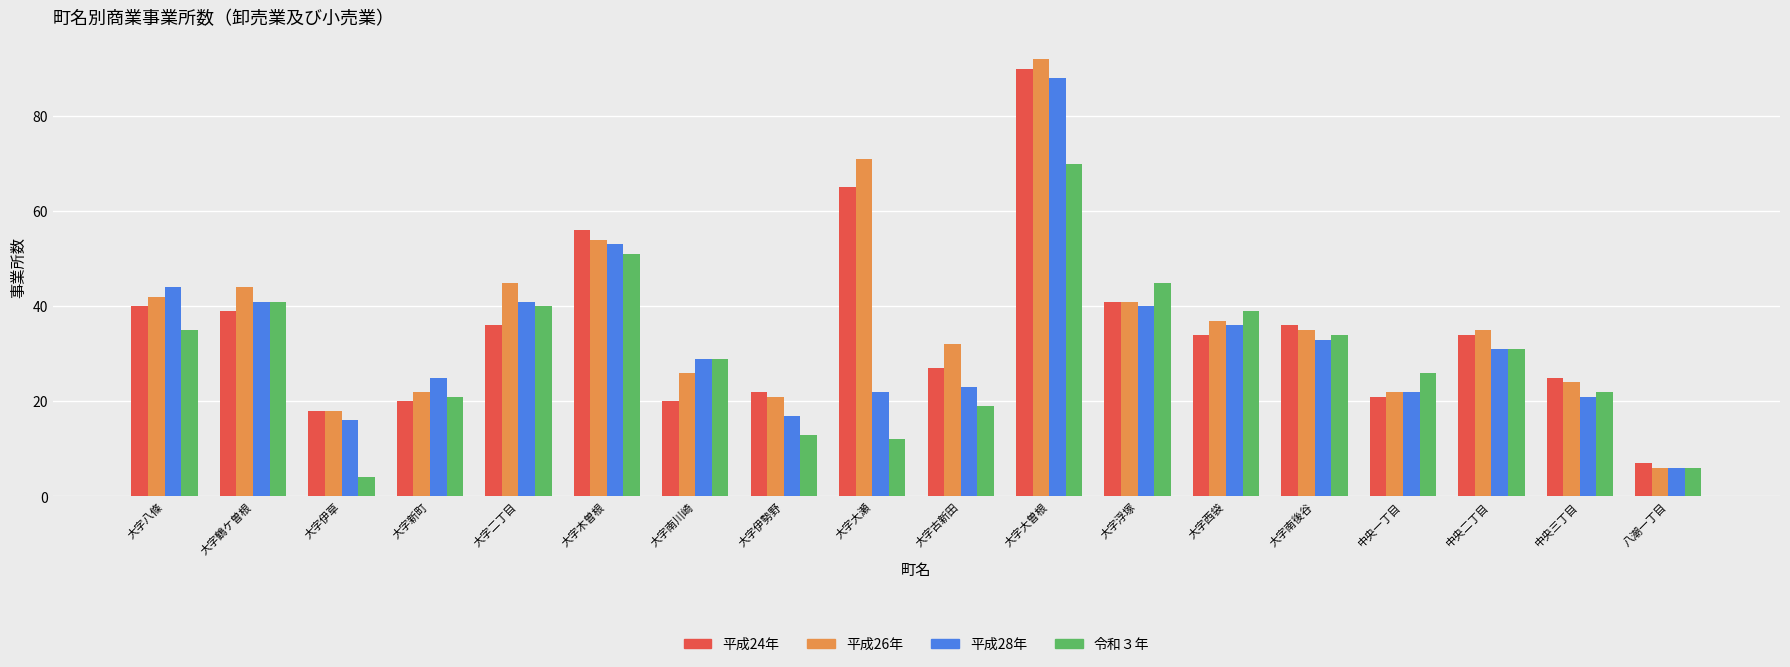

Reading left to right, what are all the values shown in this chart?

平成24年: 40	39	18	20	36	56	20	22	65	27	90	41	34	36	21	34	25	7
平成26年: 42	44	18	22	45	54	26	21	71	32	92	41	37	35	22	35	24	6
平成28年: 44	41	16	25	41	53	29	17	22	23	88	40	36	33	22	31	21	6
令和３年: 35	41	4	21	40	51	29	13	12	19	70	45	39	34	26	31	22	6